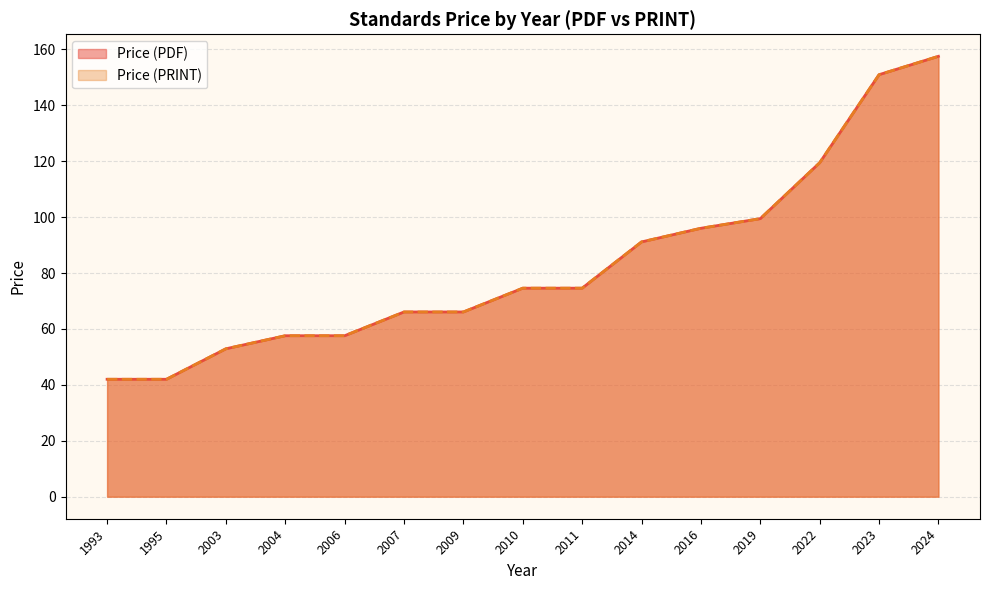

What is the sum of the Price (PDF) values at 2011 and 2014?

165.7